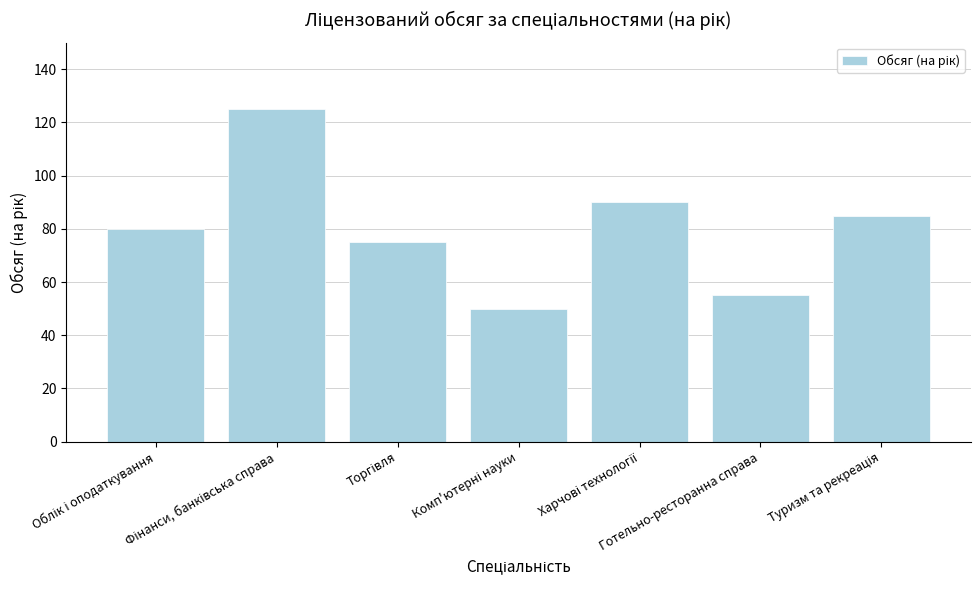

What is the value of the 2nd bar from the left?

125